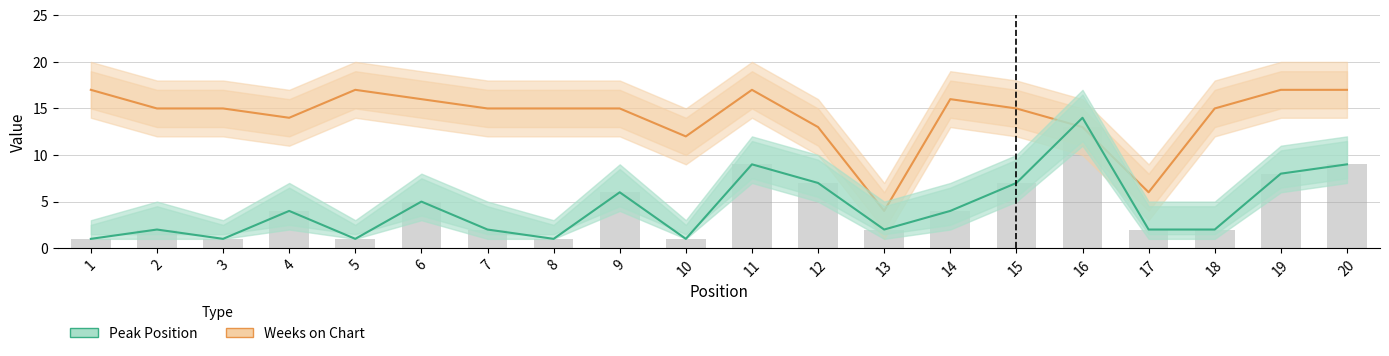

Which series changed the most between 13 and 16?

Peak Position